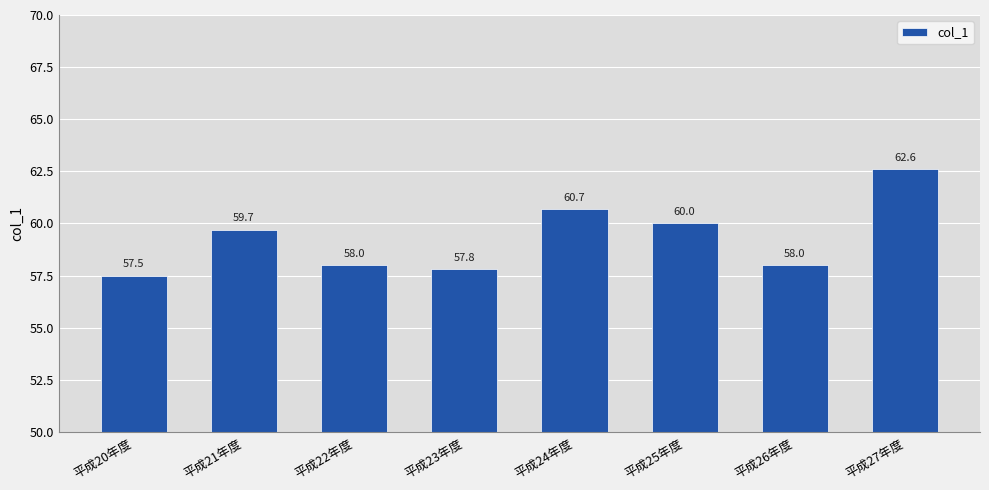

What position from the right is 平成23年度?

5